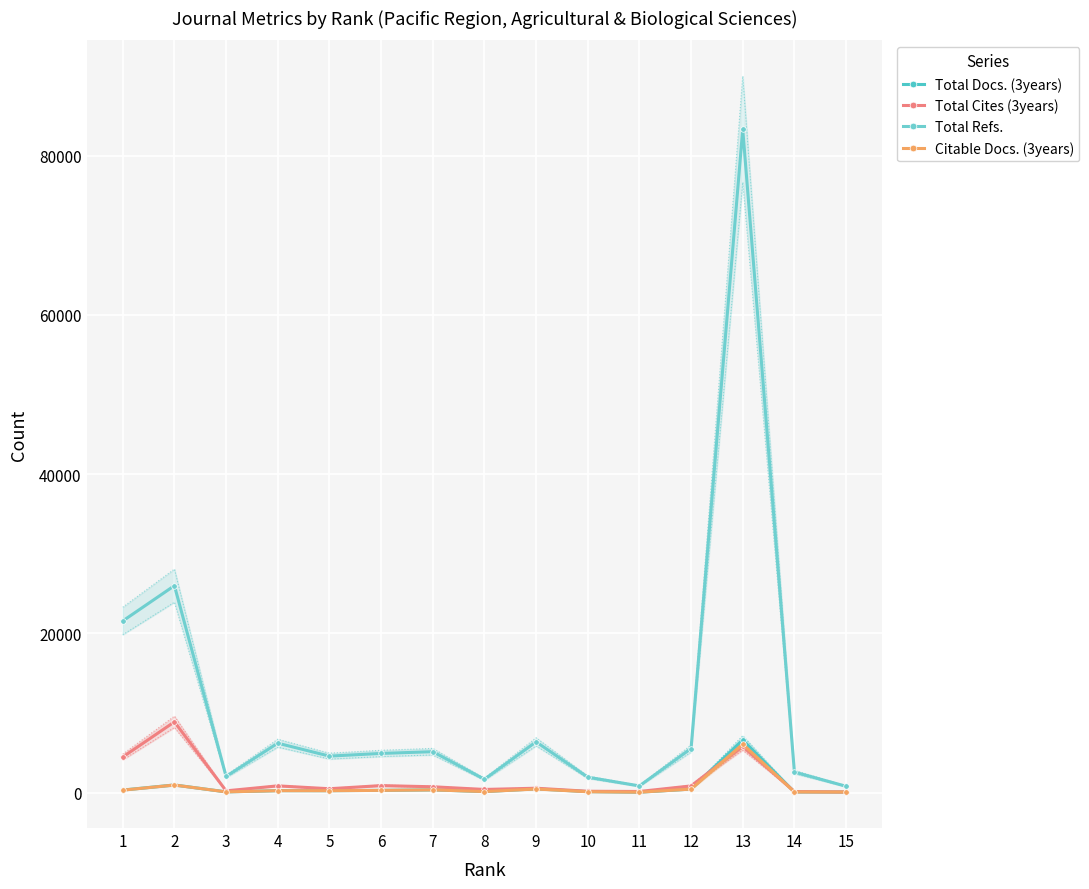

In Total Docs. (3years), how many points are higher than both neighbors (excluding endpoints)?

5